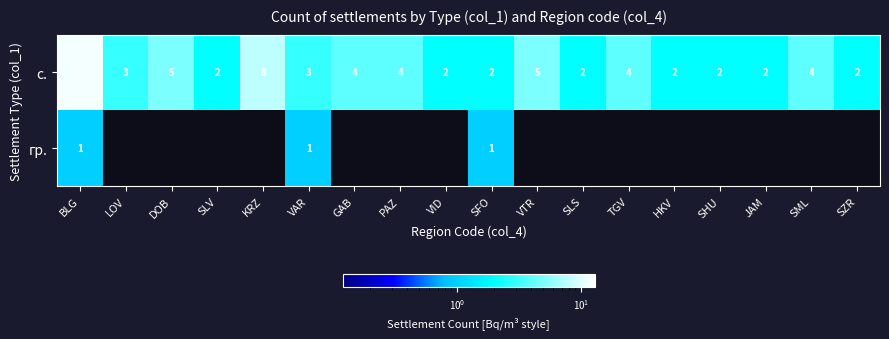

What is the sum of all с. values?

68